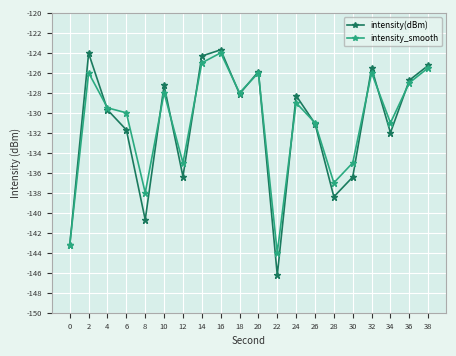

What is the value of the intensity_smooth point at the 2nd from the left?

-126.0